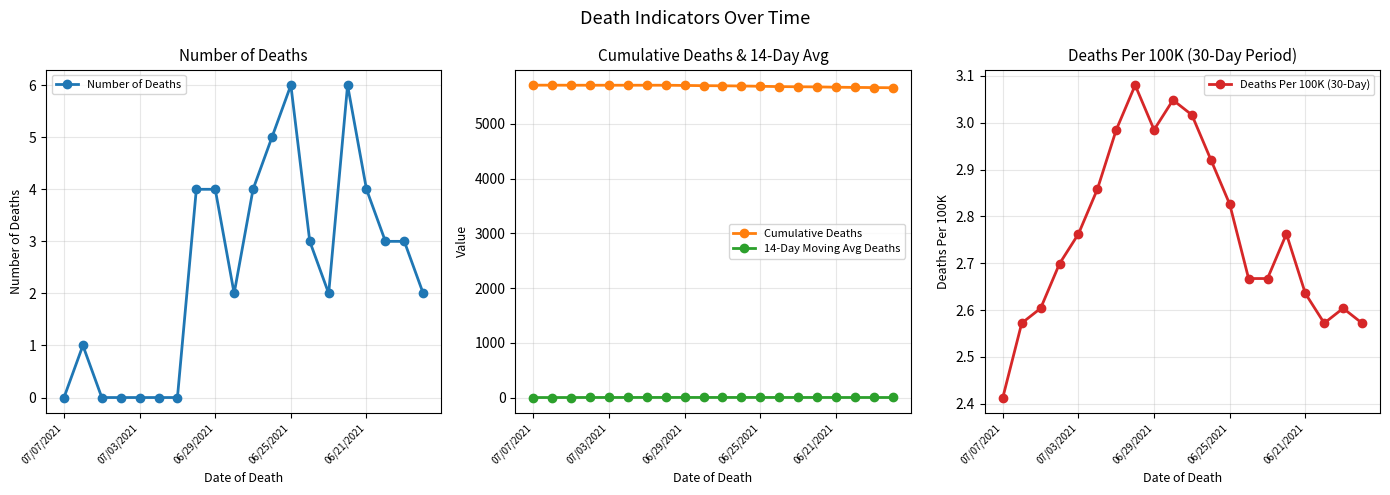

True or false: Number of Deaths has a value of 1 at 06/21/2021.

False